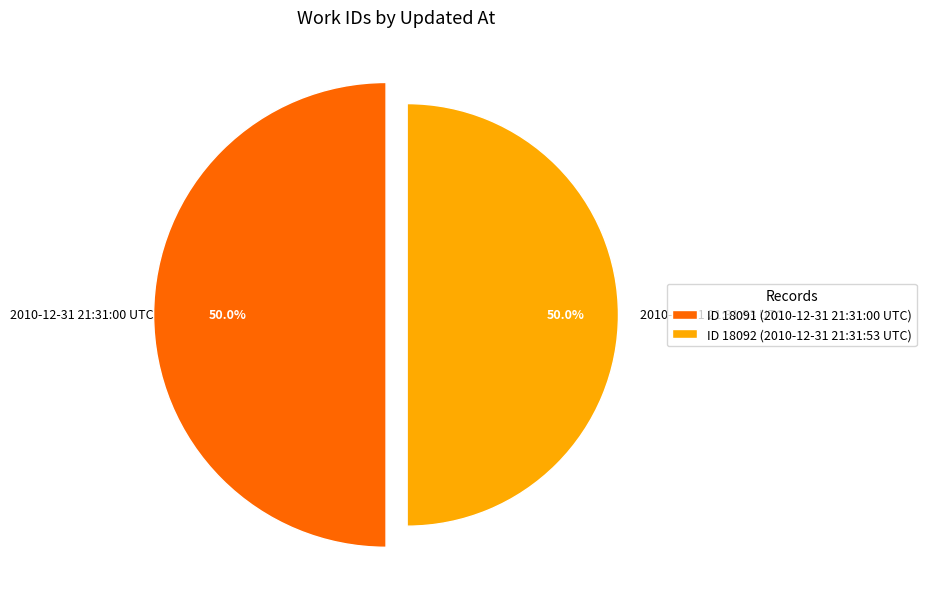

What is the largest slice in the pie chart?

2010-12-31 21:31:53 UTC